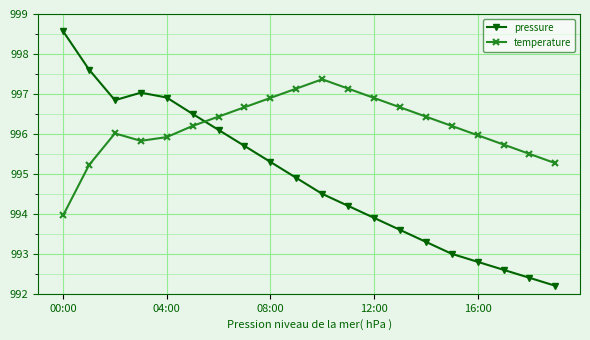

Between which two adjacent categories do pressure and temperature first intersect?

5 and 6